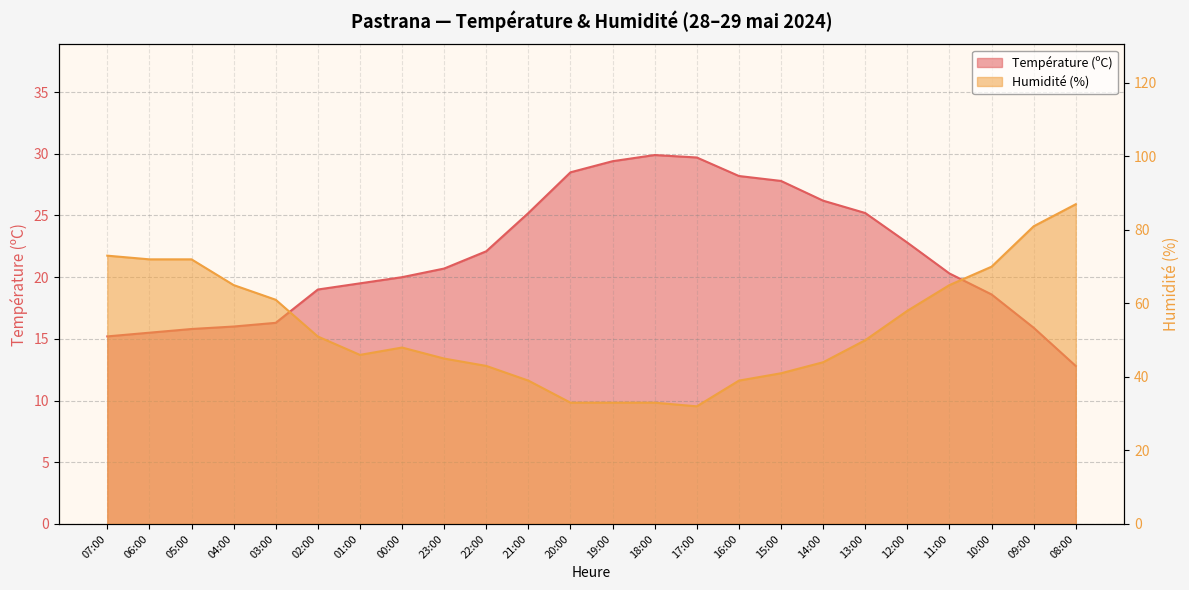

Where is the first local minimum for Humidité (%)?

01:00